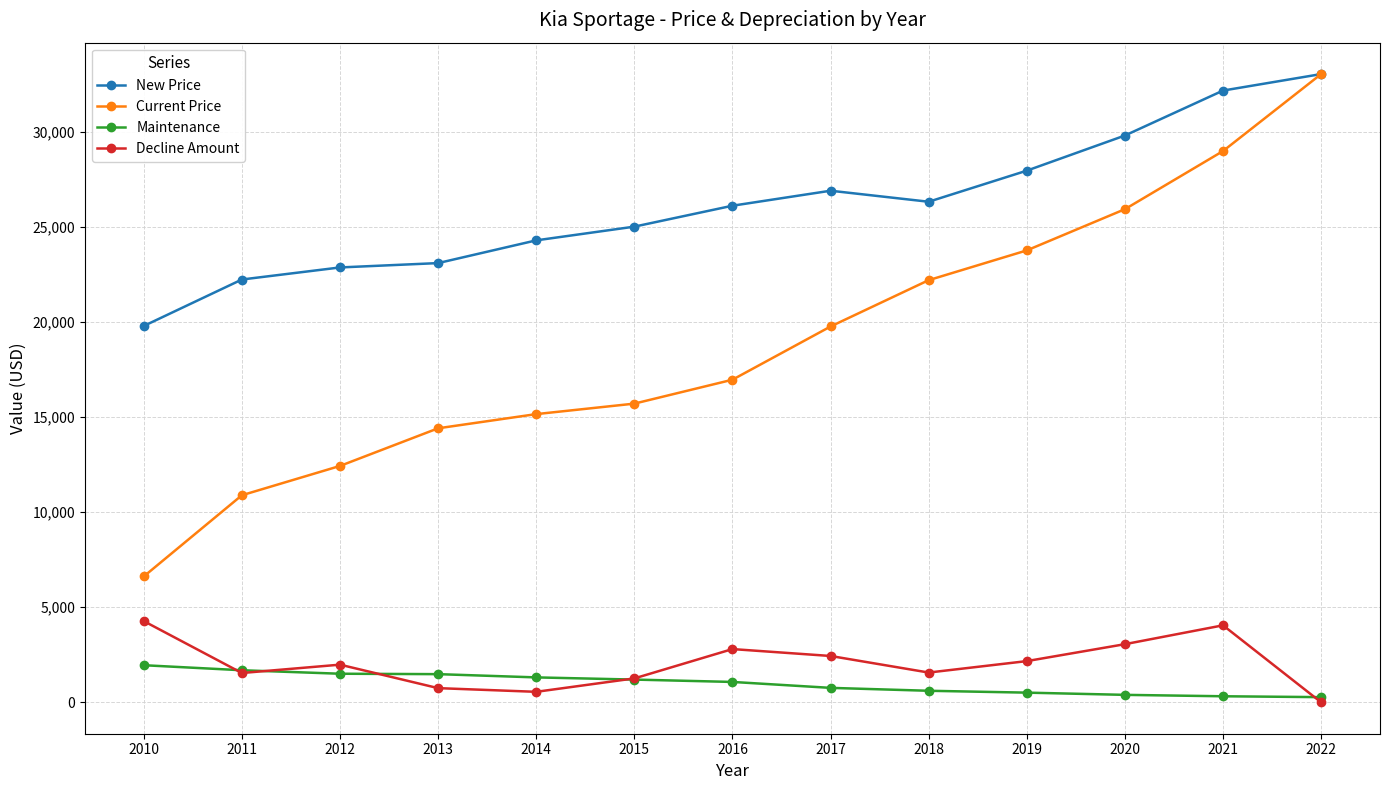

Which series has the largest range (max minus min)?

Current Price